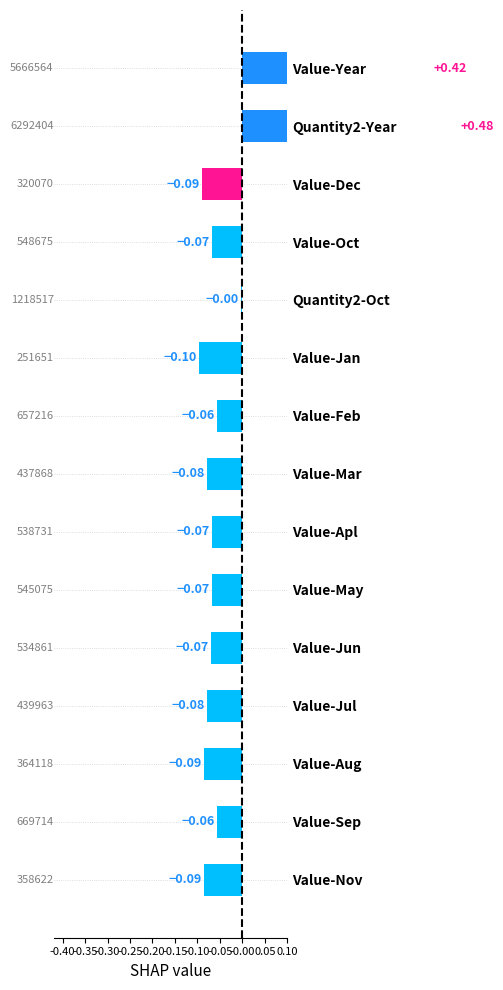

Rank the categories by value from highest to lowest.

Quantity2-Year, Value-Year, Quantity2-Oct, Value-Sep, Value-Feb, Value-Oct, Value-May, Value-Apl, Value-Jun, Value-Jul, Value-Mar, Value-Aug, Value-Nov, Value-Dec, Value-Jan